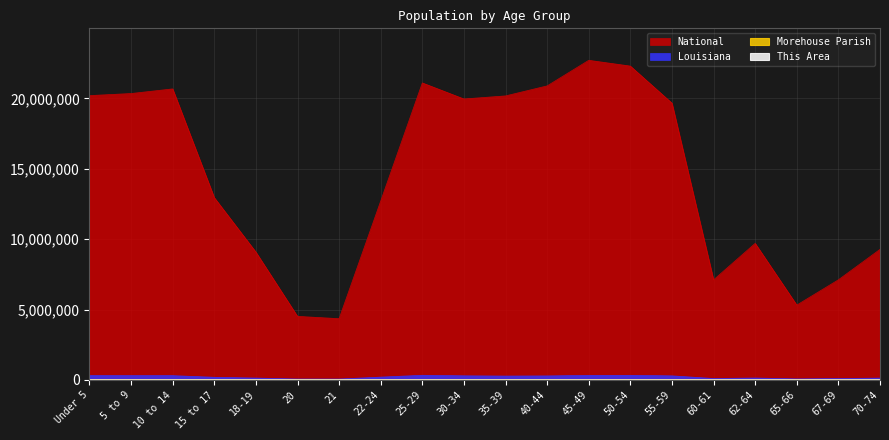

At which label is This Area closest to 172?

35-39